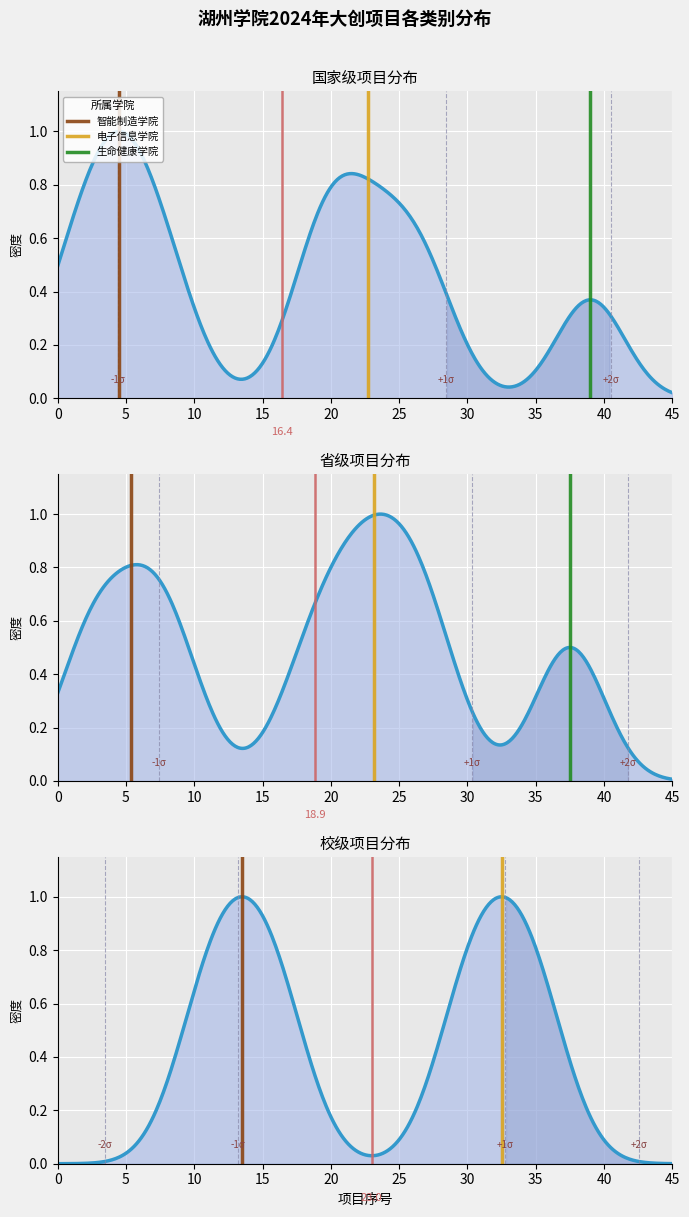

How many distinct data groups are displayed?

3